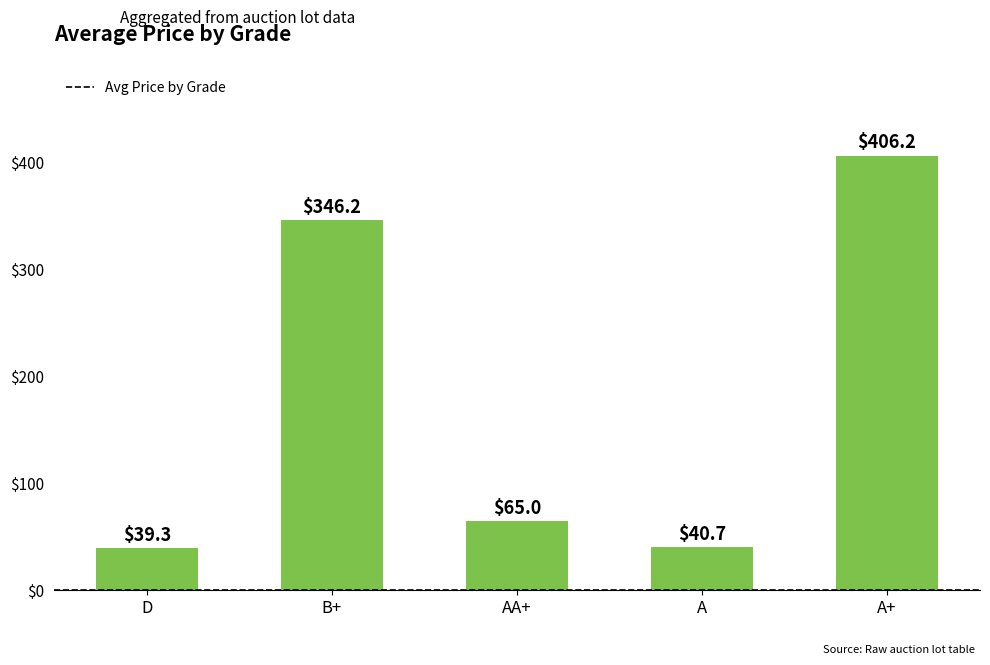

What is the difference between the values at A+ and AA+?

341.2